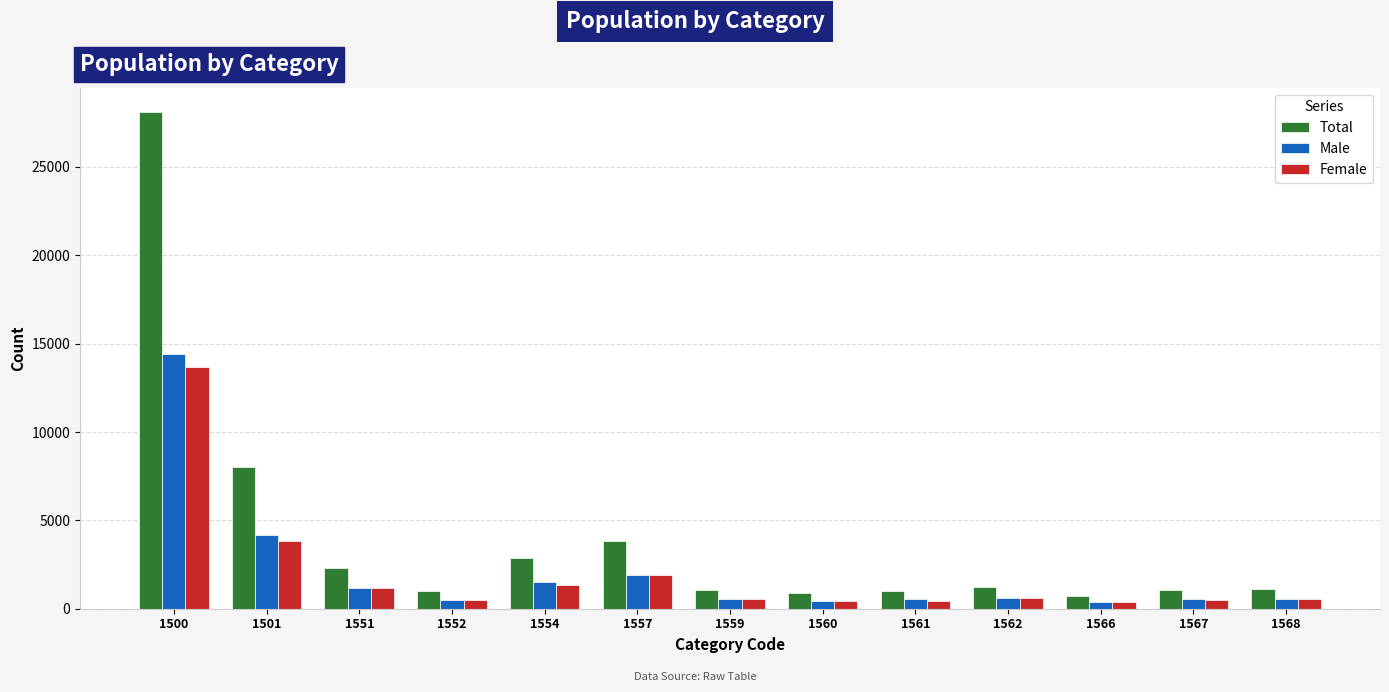

At which label is Female closest to 7027?

1501